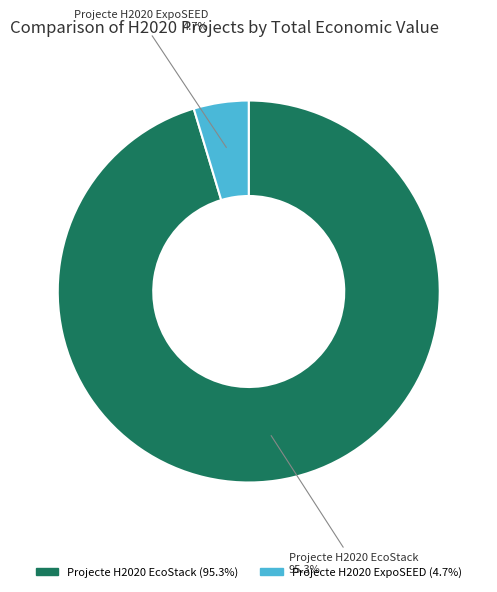

Rank the categories by value from lowest to highest.

Projecte H2020 ExpoSEED, Projecte H2020 EcoStack